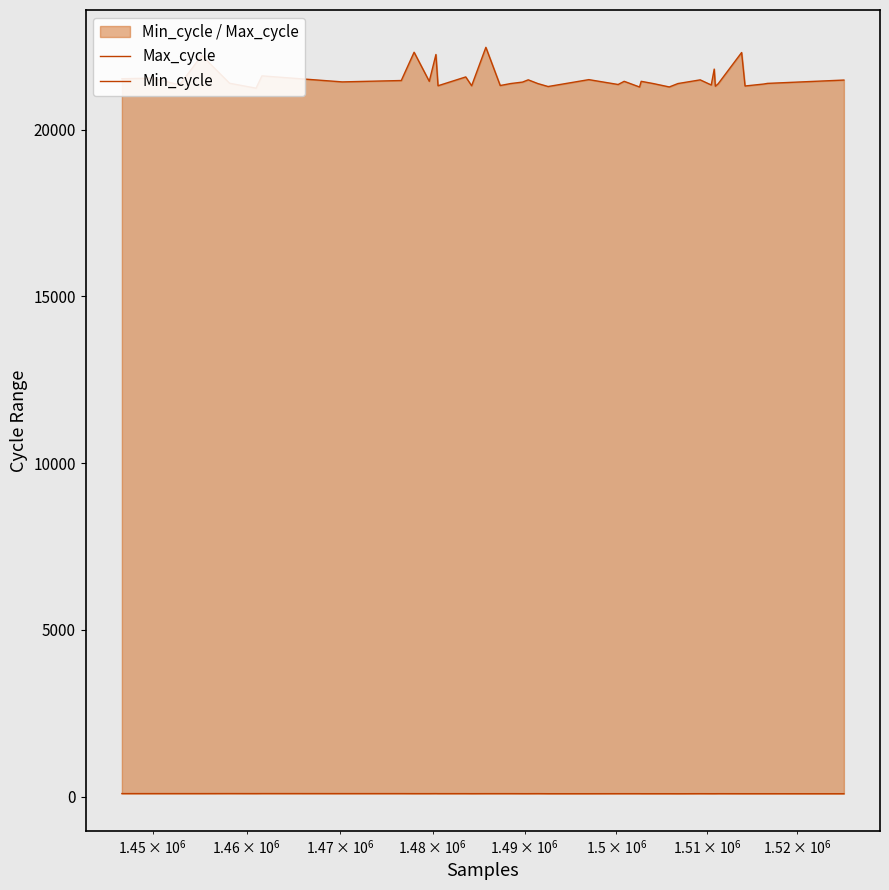

Does the chart display data point markers on the line(s)?

No